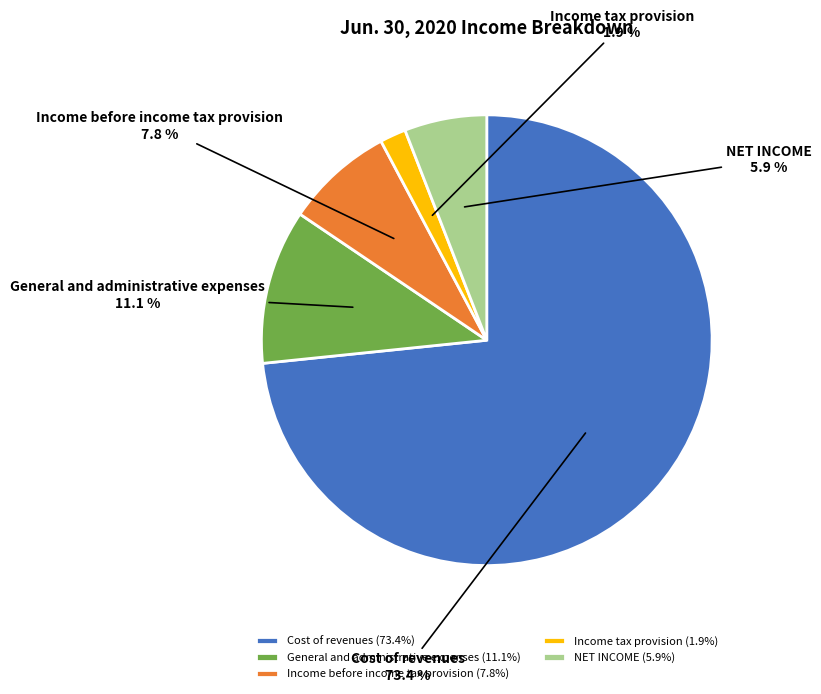

Which slice represents more than half of the pie?

Cost of revenues